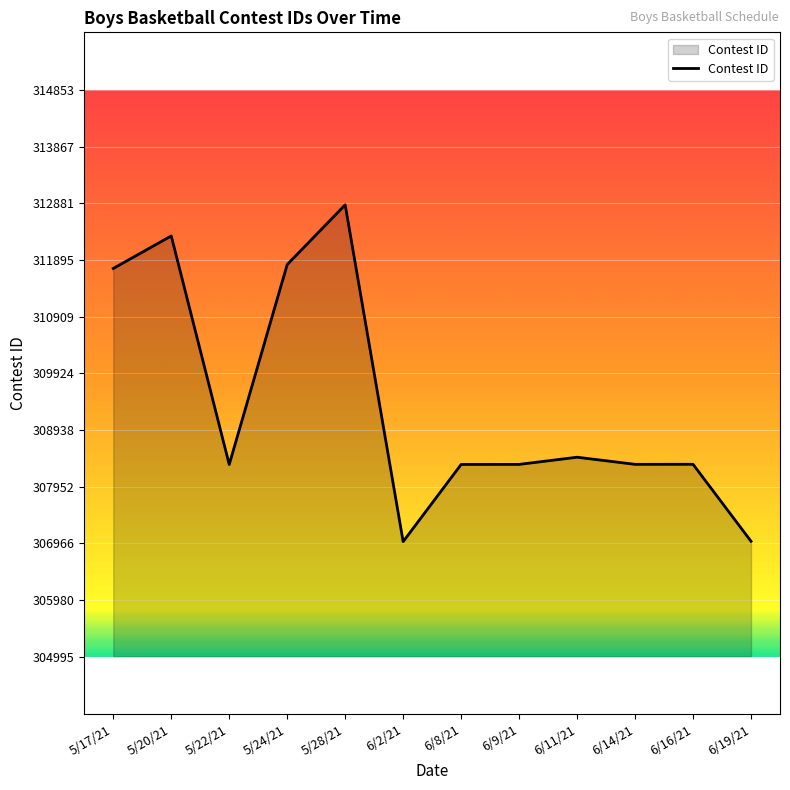

The value at 5/28/21 is 196722. True or false?

False